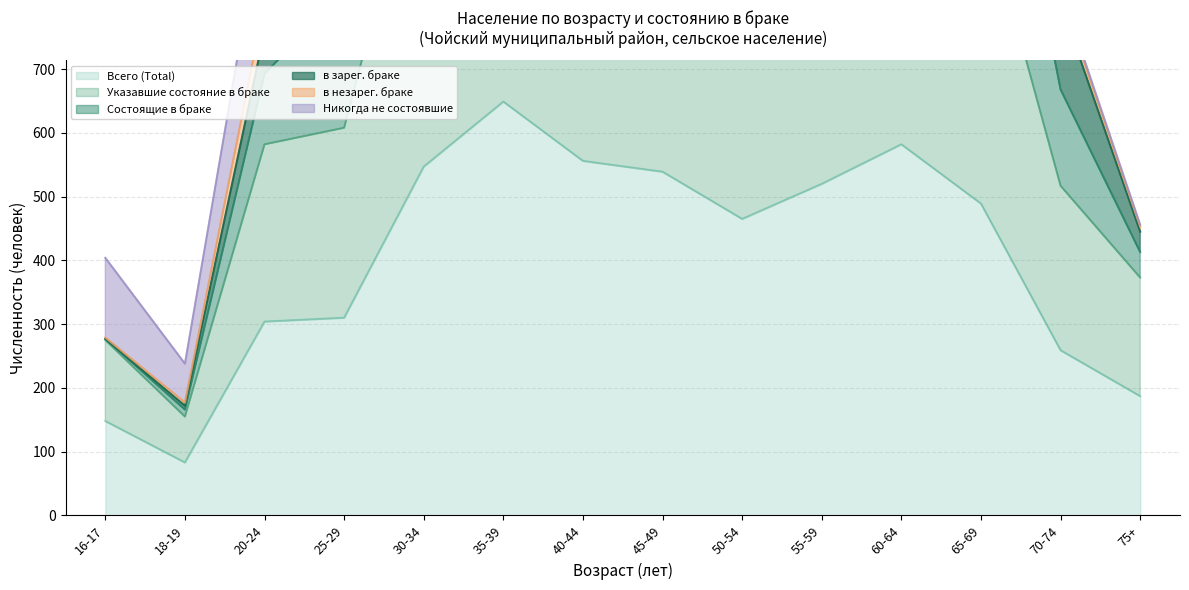

What is the difference between the second highest and second lowest values in the Указавшие состояние в браке series?

885